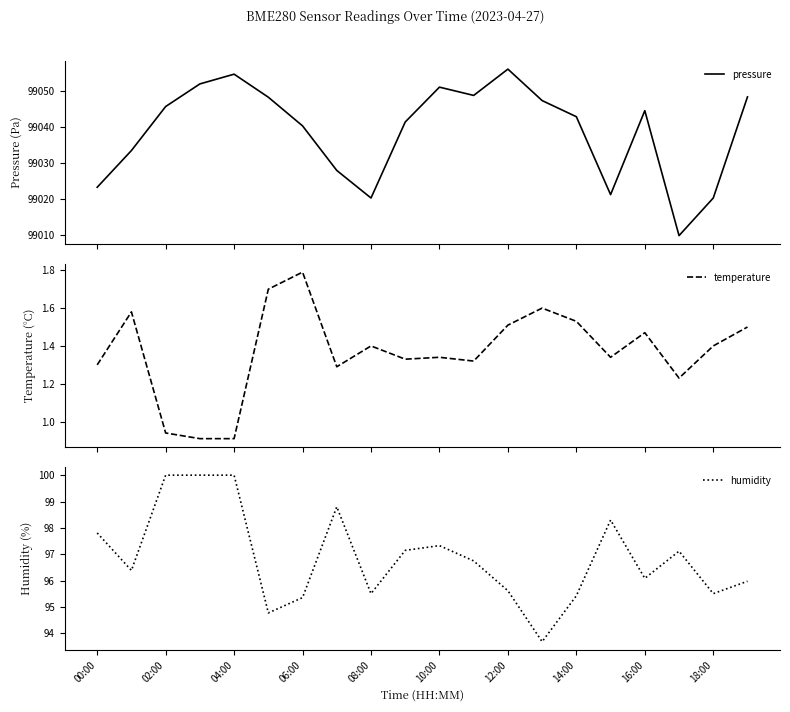

What is the minimum value for pressure?

99009.8